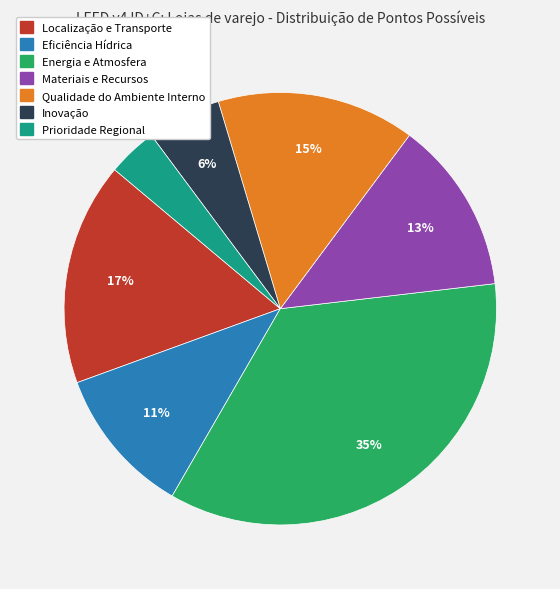

Between Energia e Atmosfera and Qualidade do Ambiente Interno, which is larger?

Energia e Atmosfera